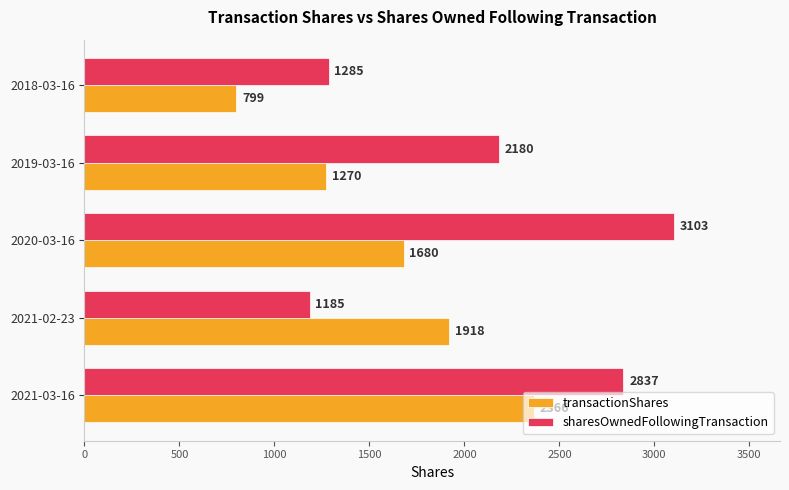

Is it true that transactionShares equals 3173 at 2021-02-23?

False